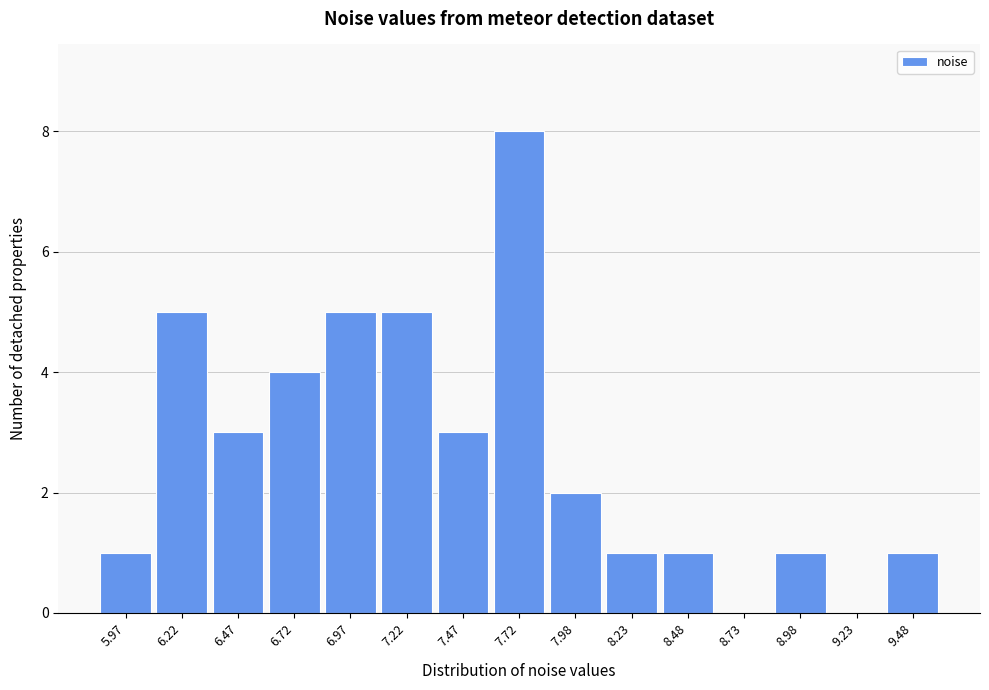

Reading left to right, extract all data points from this chart.

5.97=1	6.22=5	6.47=3	6.72=4	6.97=5	7.22=5	7.47=3	7.72=8	7.98=2	8.23=1	8.48=1	8.73=0	8.98=1	9.23=0	9.48=1